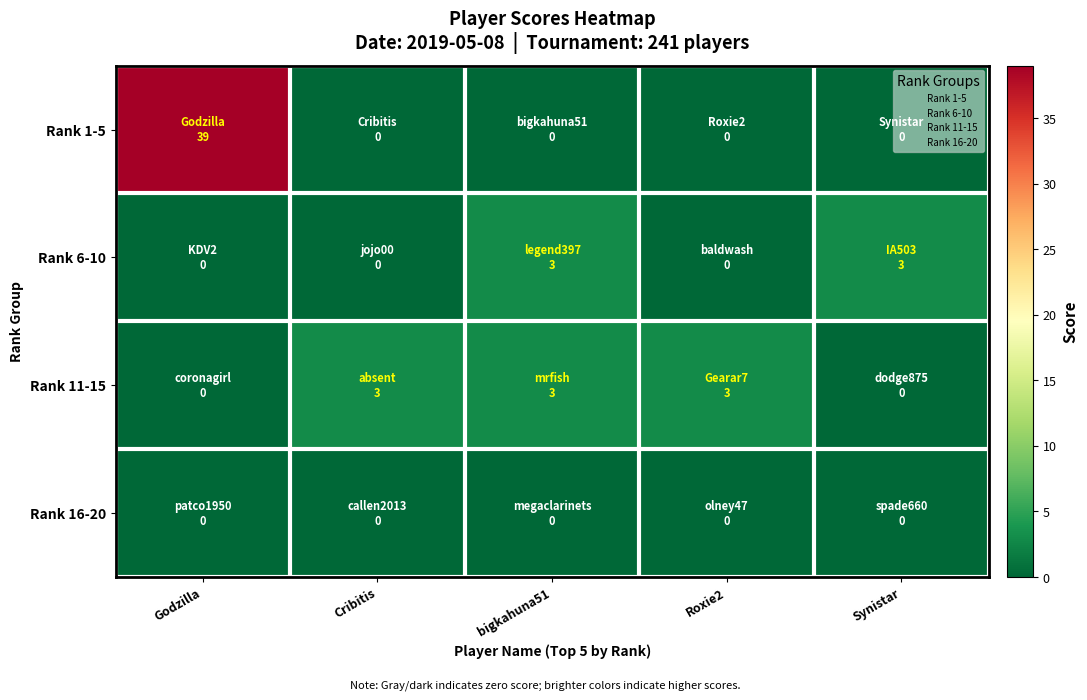

At which category does the chart reach its minimum across all series?

Cribitis